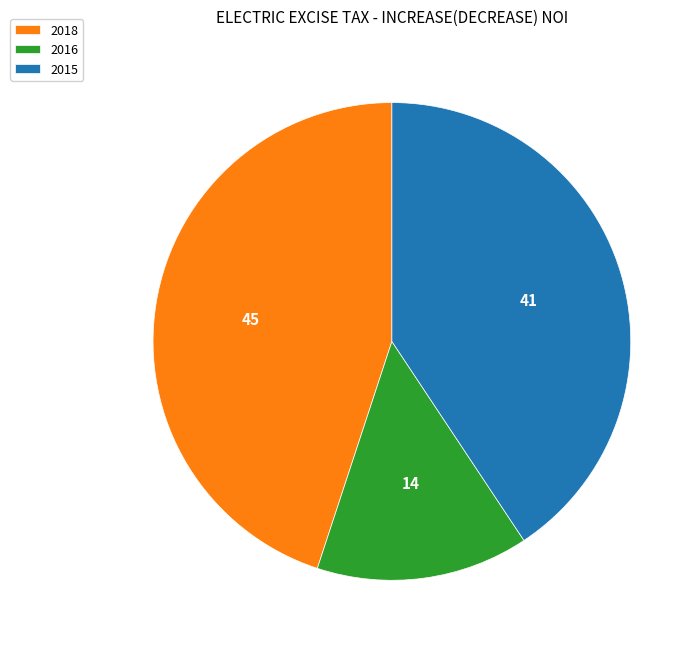

What is the smallest slice in the pie chart?

2016